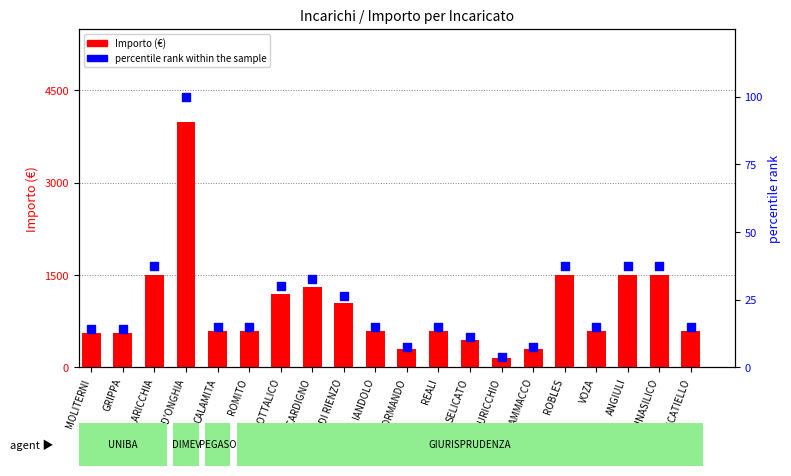

At which category is the sum across all series the highest?

D'ONGHIA